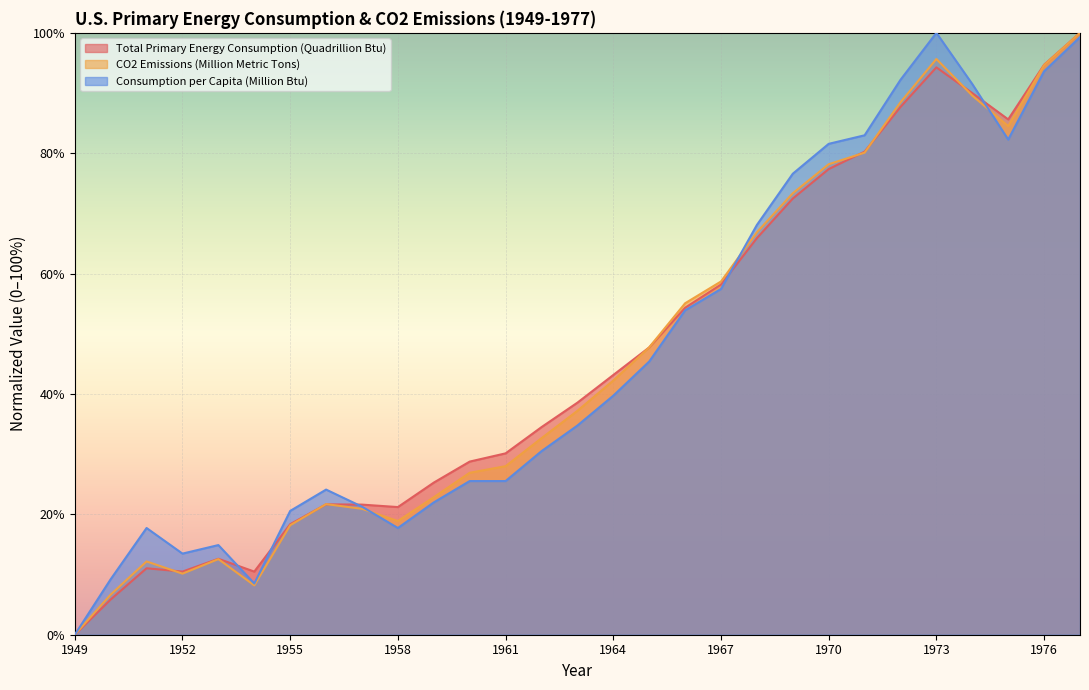

Rank the categories by Consumption per Capita (Million Btu) value from lowest to highest.

1949, 1954, 1950, 1952, 1953, 1951, 1958, 1955, 1957, 1959, 1956, 1960, 1961, 1962, 1963, 1964, 1965, 1966, 1967, 1968, 1969, 1970, 1975, 1971, 1974, 1972, 1976, 1977, 1973